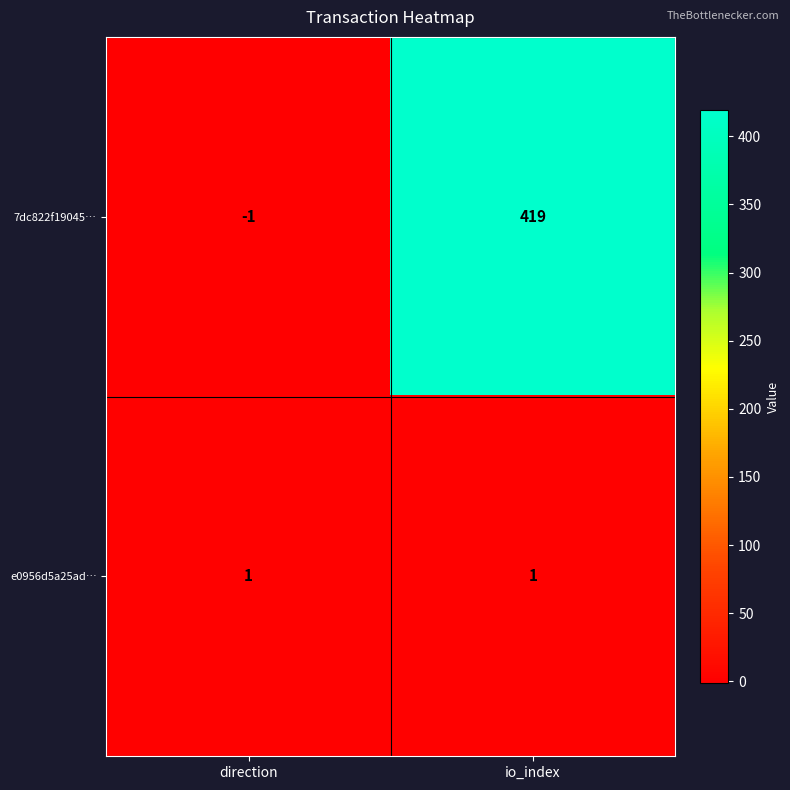

What is the difference between the 7dc822f19045… values at direction and io_index?

420